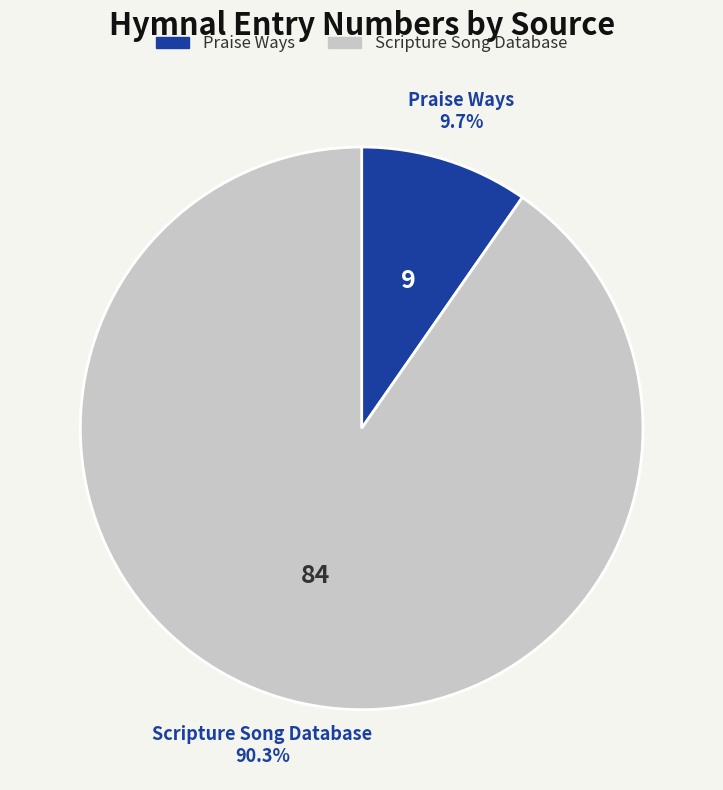

What percentage is NOT represented by Praise Ways?

90.3%